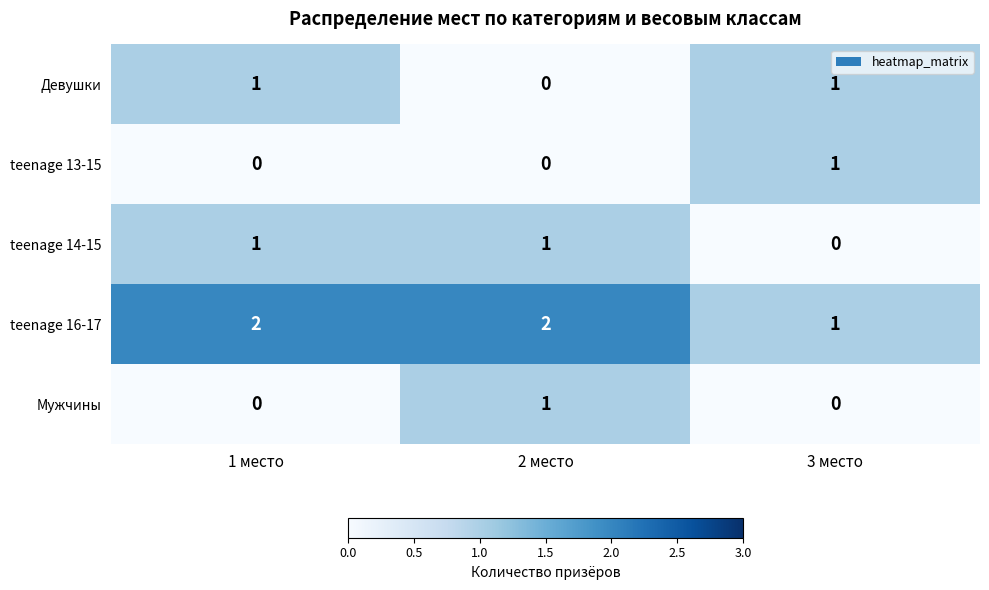

Reading right to left, transcribe all the data shown in this chart.

Девушки: 1	0	1
teenage 13-15: 1	0	0
teenage 14-15: 0	1	1
teenage 16-17: 1	2	2
Мужчины: 0	1	0